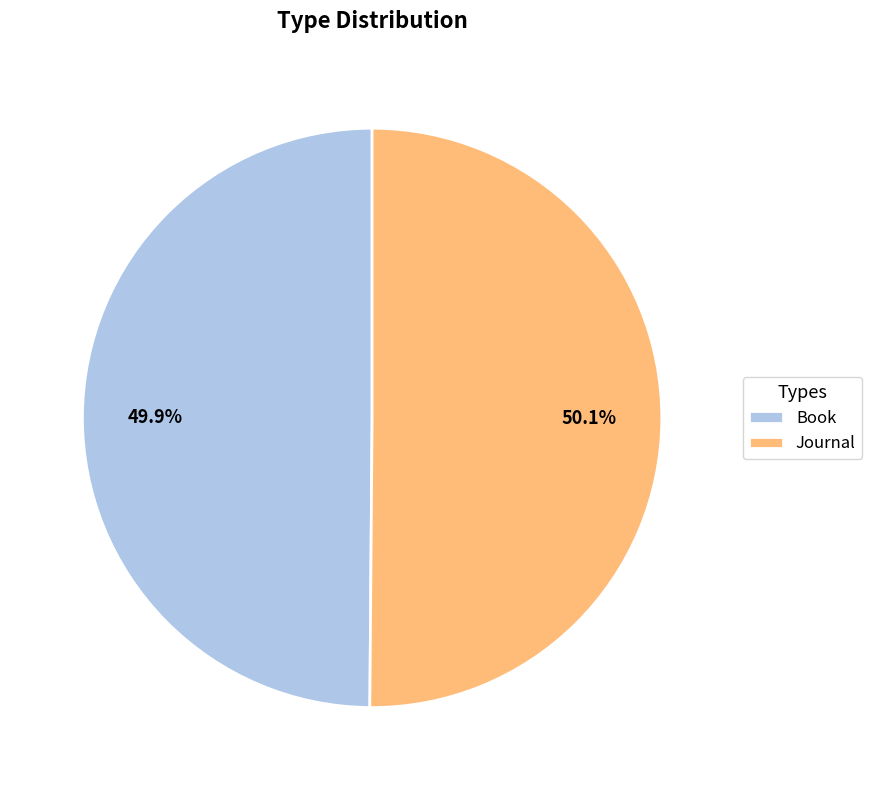

What percentage is NOT represented by Journal?

49.9%